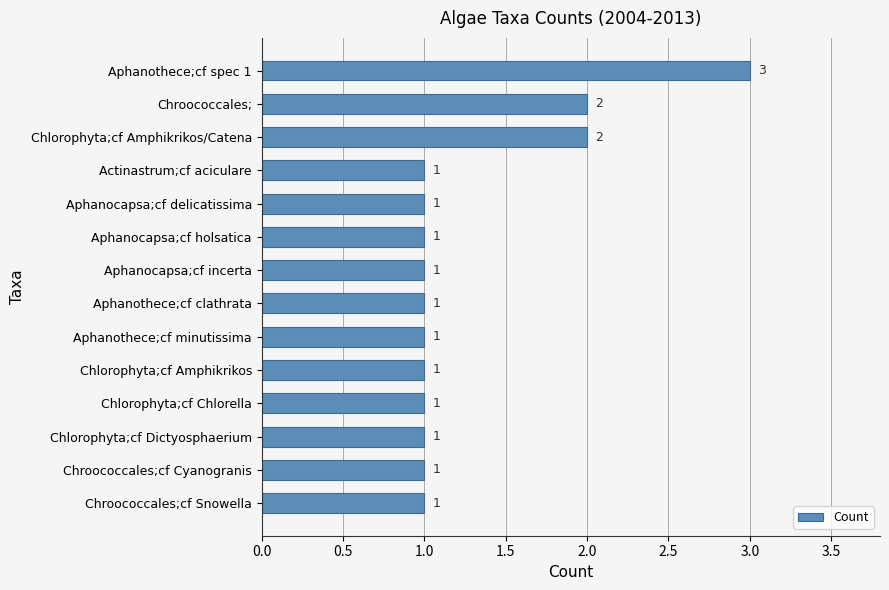

What is the sum of all values?

18